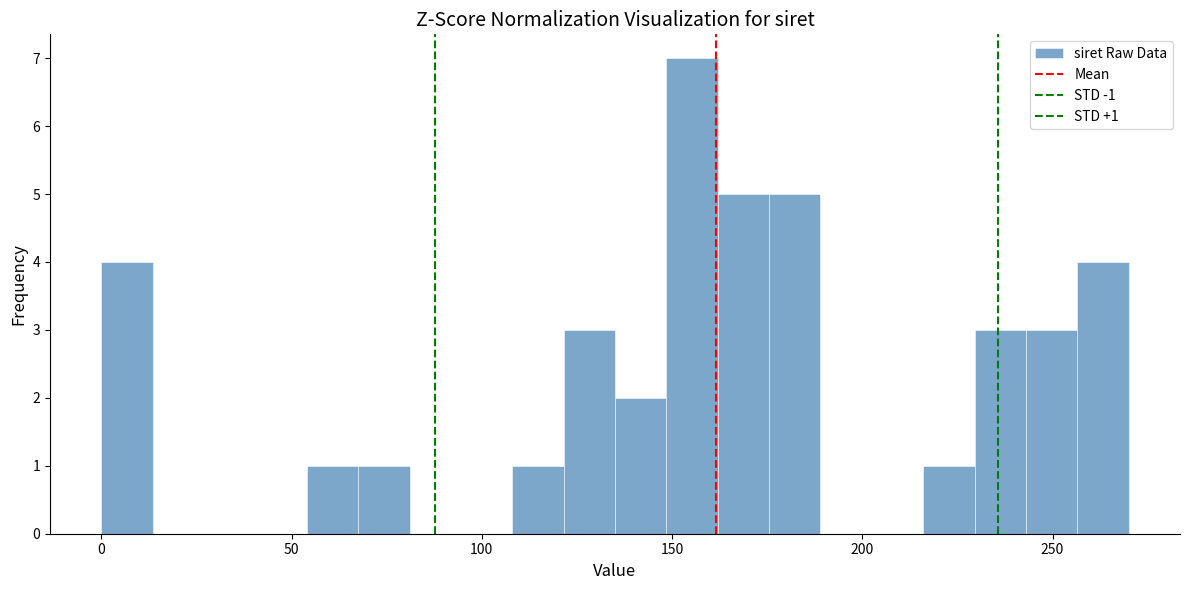

Read against the x-axis, roughly where is the centre of the tallest bar?

155